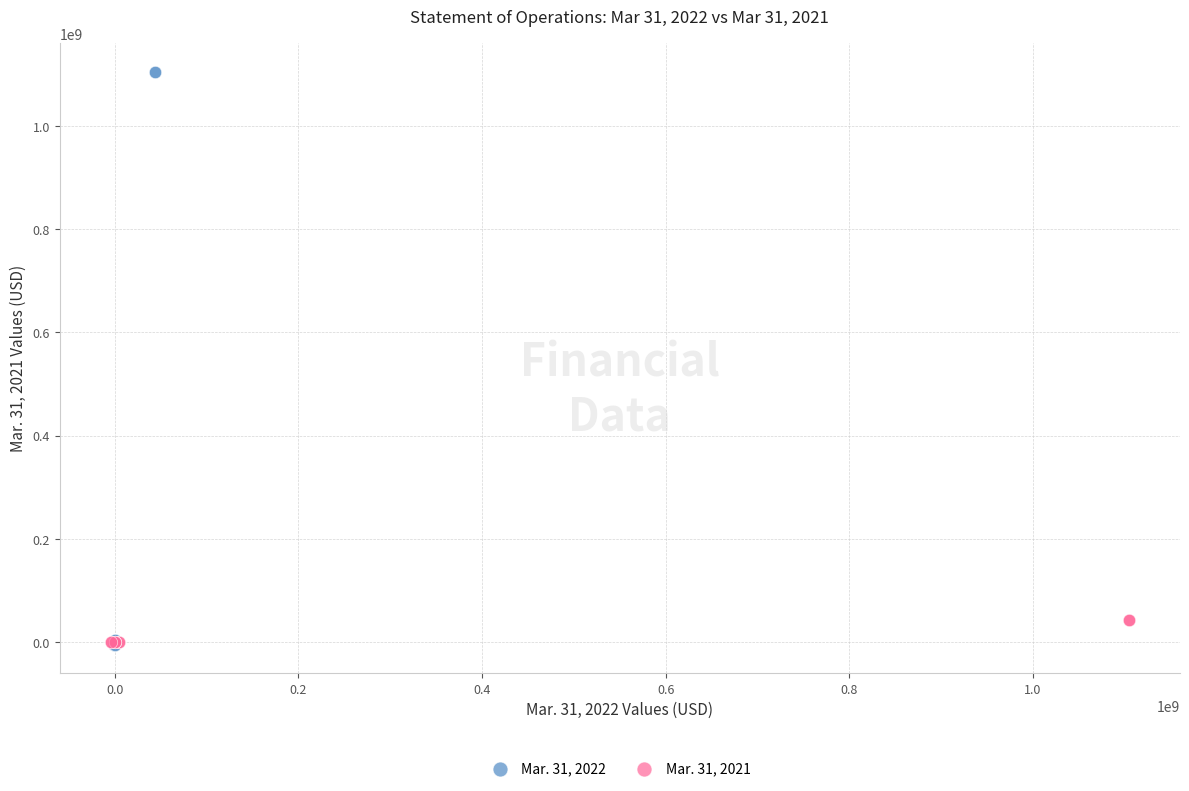

Which series has the widest spread of Y values?

Mar. 31, 2022